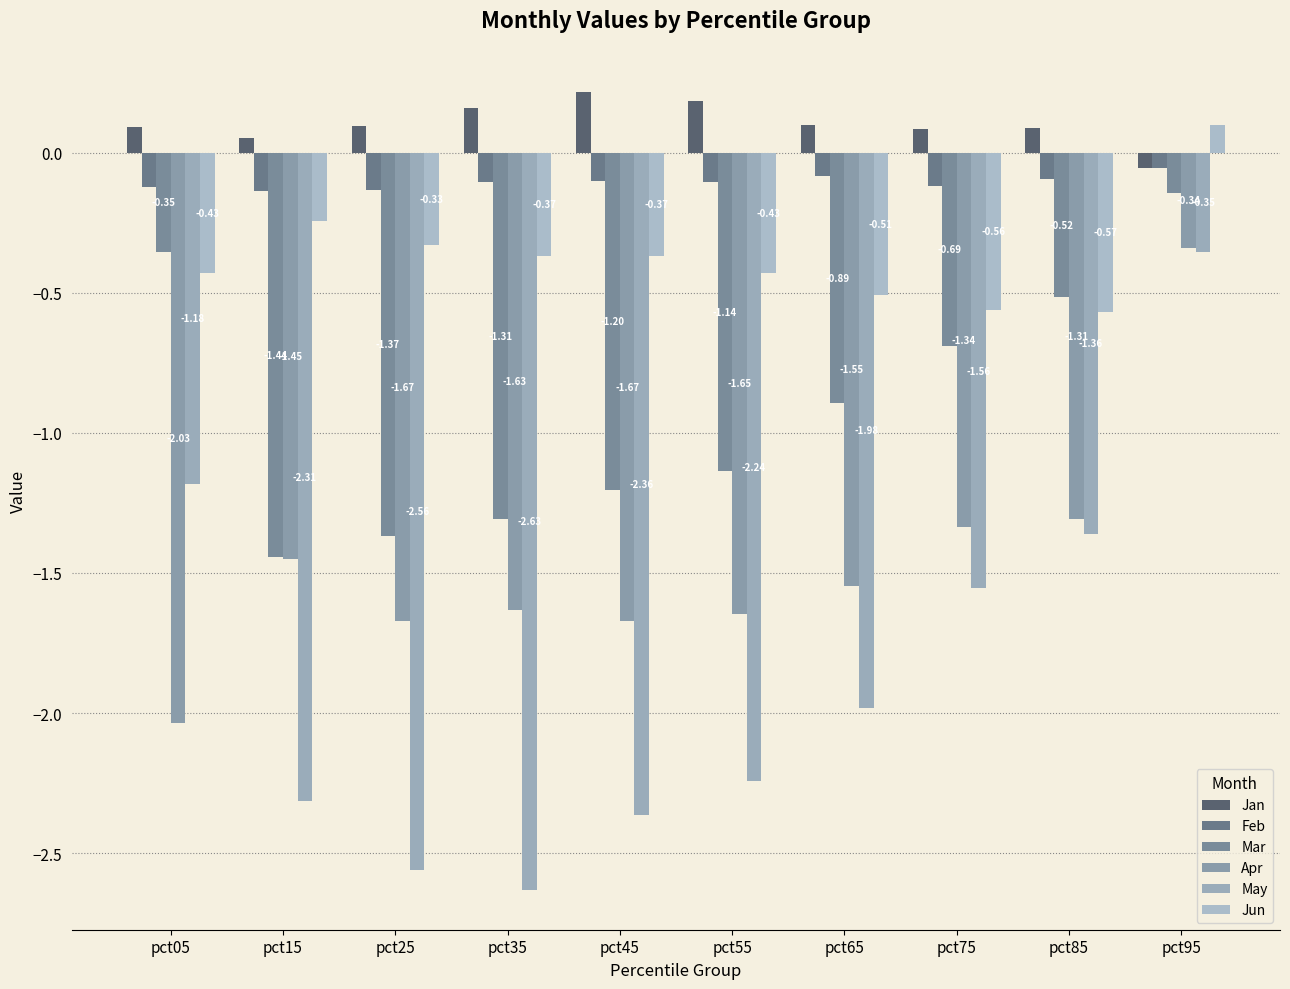

Which category has the lowest value across all series?

pct35